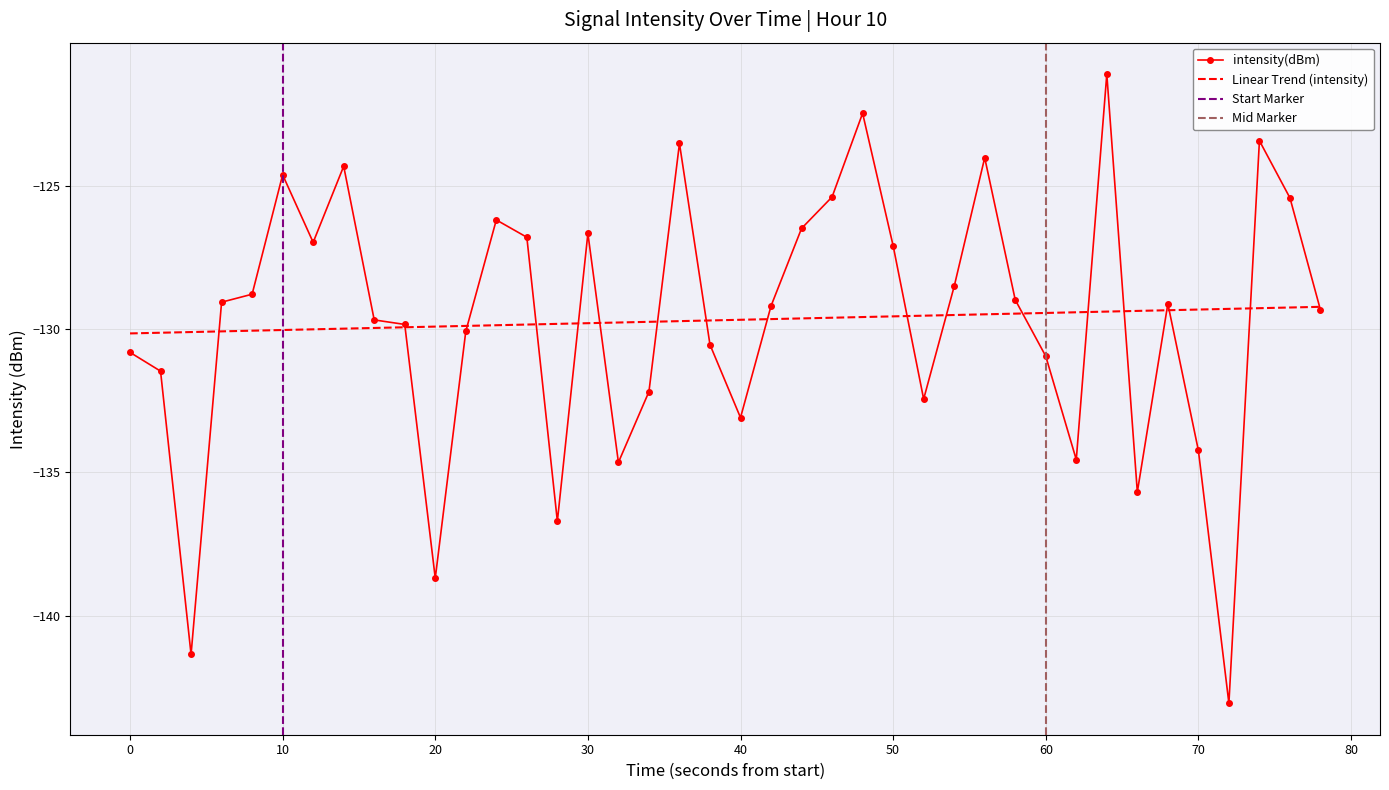

What is the maximum value for intensity(dBm)?

-121.1